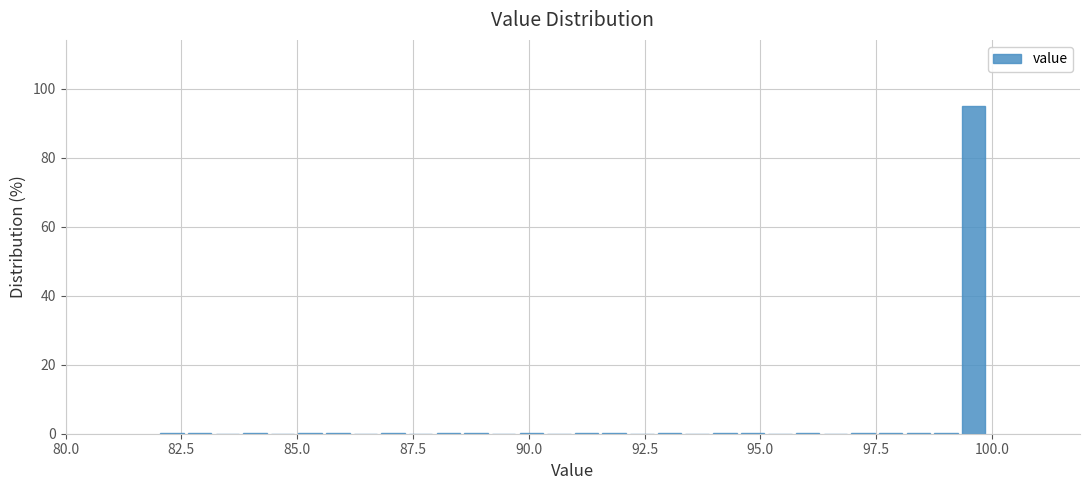

Read against the x-axis, roughly where is the centre of the tallest bar?

99.5